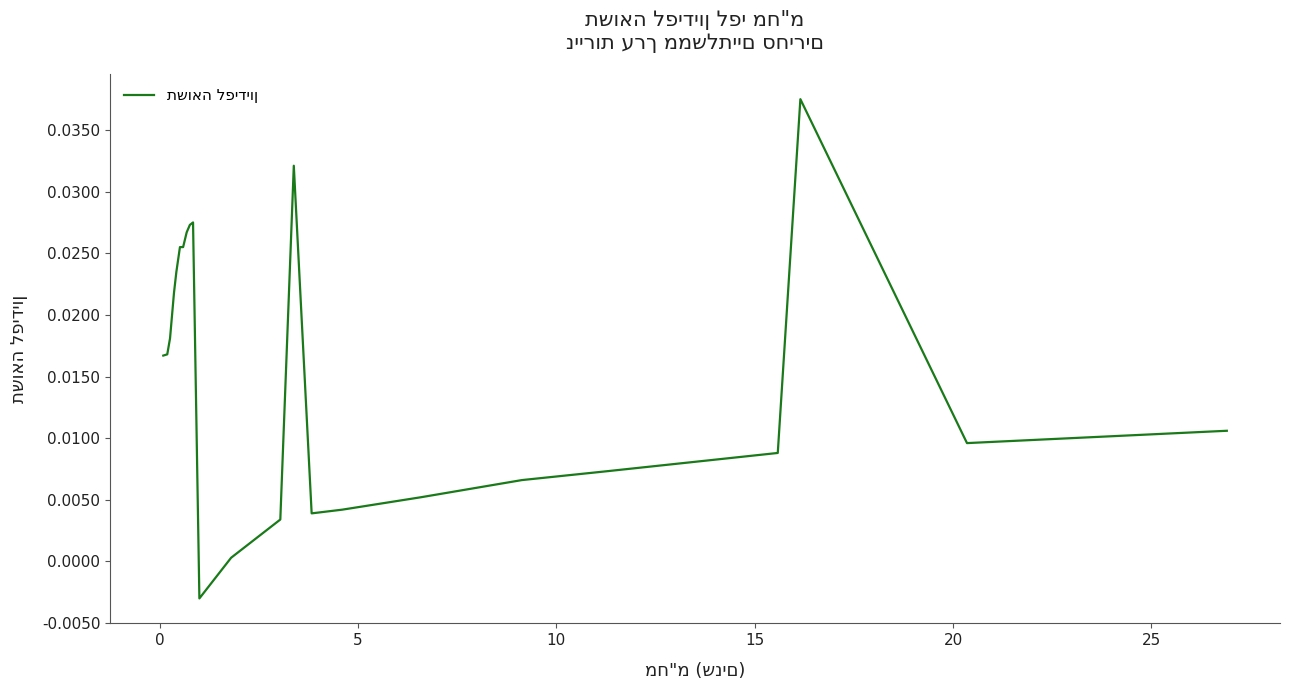

Is this an area chart (filled region under the line)?

No